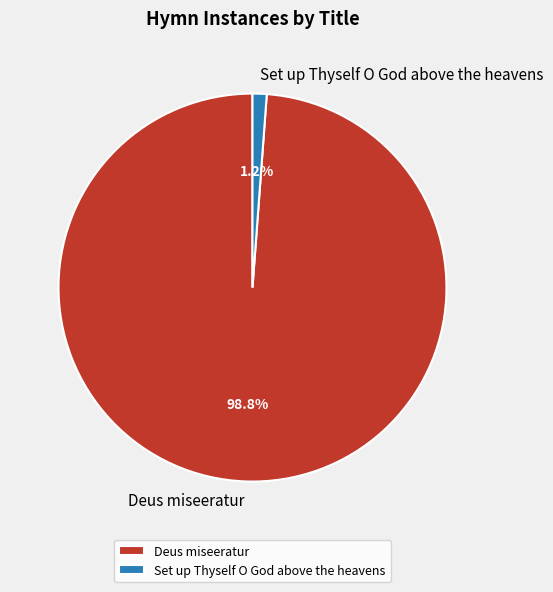

What portion of the pie excludes Set up Thyself O God above the heavens?

98.8%